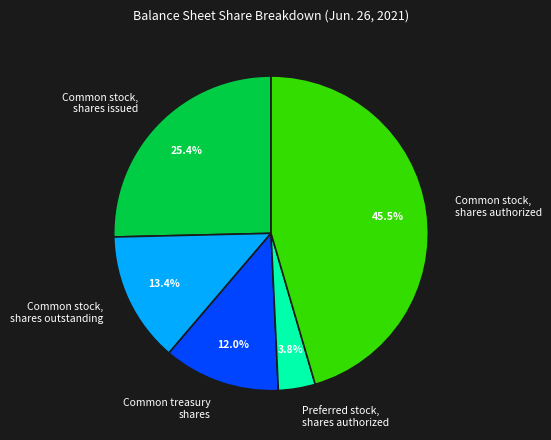

To the nearest percent, what is the difference between the largest and smallest slice percentages?

42%